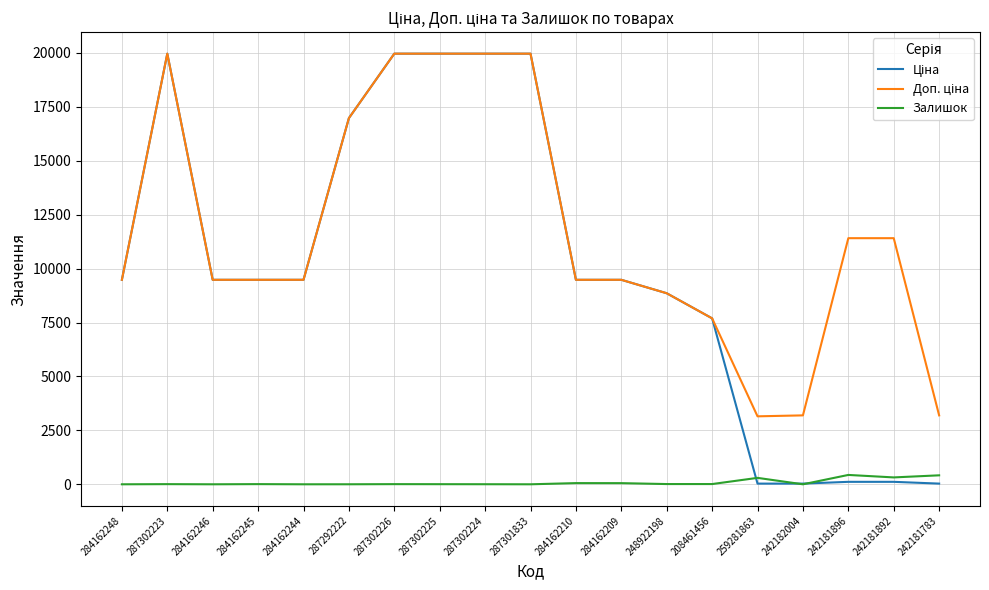

What is the spread (max minus min) of values at 284162248?

9480.1